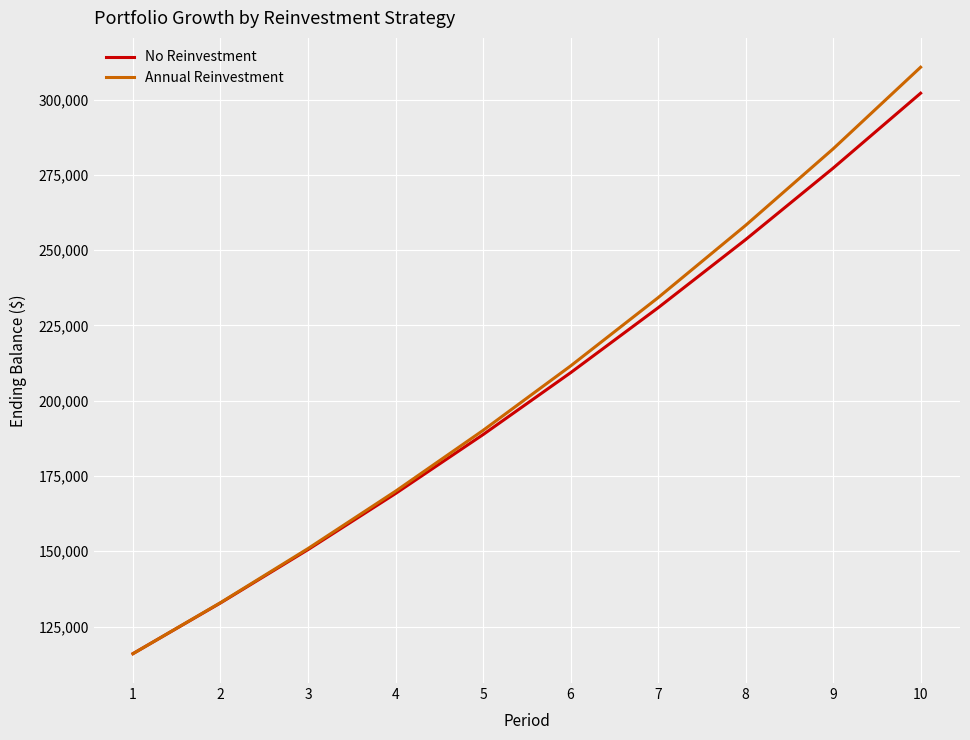

Reading left to right, extract all data points from this chart.

No Reinvestment: 116000.0	132840.0	150553.6	169175.7	188742.8	209292.5	230864.2	253498.8	277238.7	302128.2
Annual Reinvestment: 115990.0	132939.4	150905.8	169950.1	190137.1	211535.3	234217.5	258229.1	283638.5	310760.9